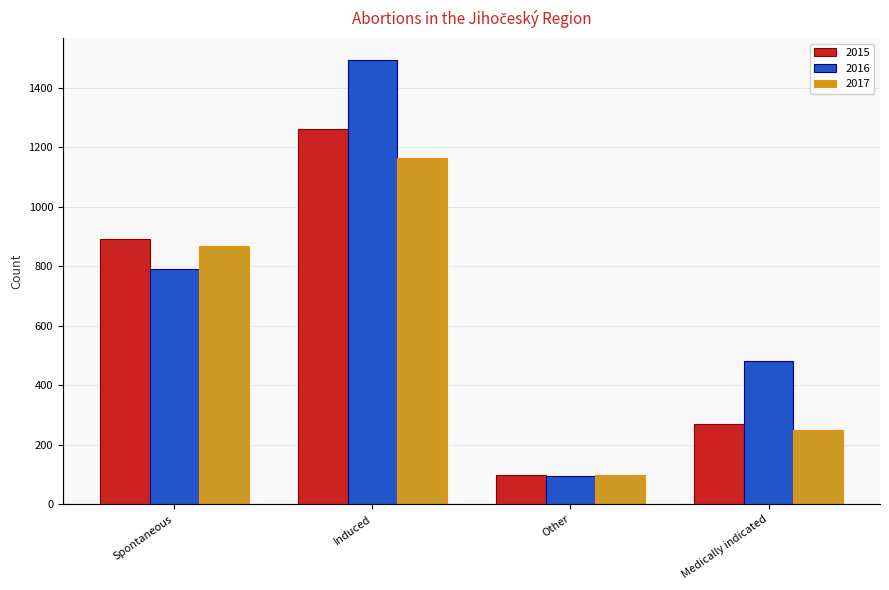

Reading left to right, extract all data points from this chart.

2015: Spontaneous=892	Induced=1263	Other=97	Medically indicated=271
2016: Spontaneous=791	Induced=1492	Other=94	Medically indicated=480
2017: Spontaneous=868	Induced=1165	Other=98	Medically indicated=251